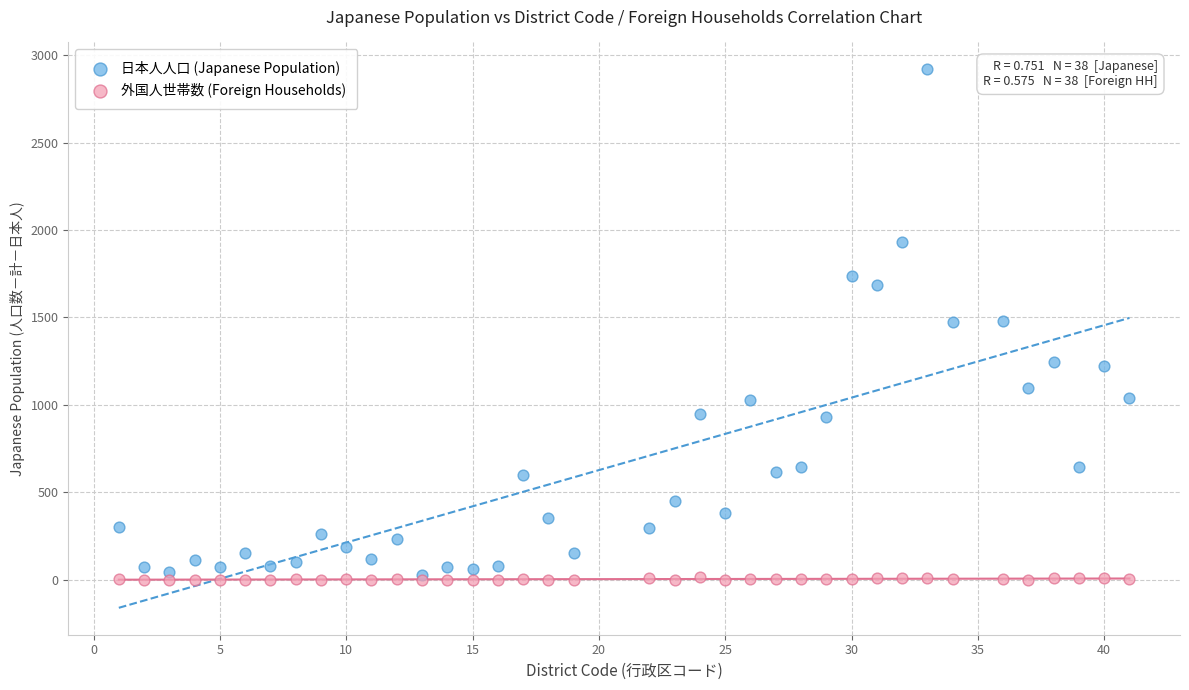

What are all the series names shown in the legend?

日本人人口 (Japanese Population), 外国人世帯数 (Foreign Households)